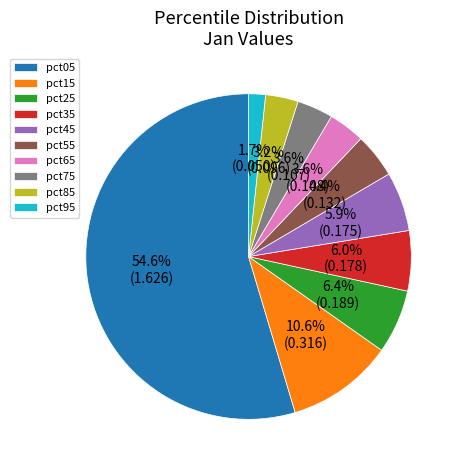

How many segments does this pie chart have?

10